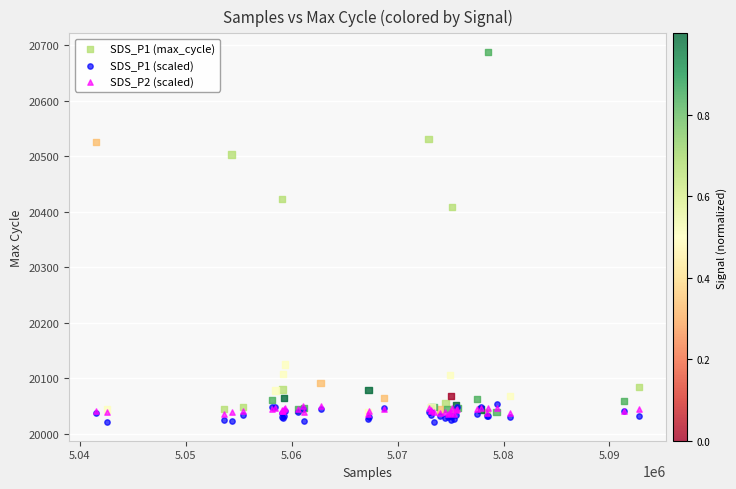

Which series reaches the minimum Y coordinate?

SDS_P1 (scaled)